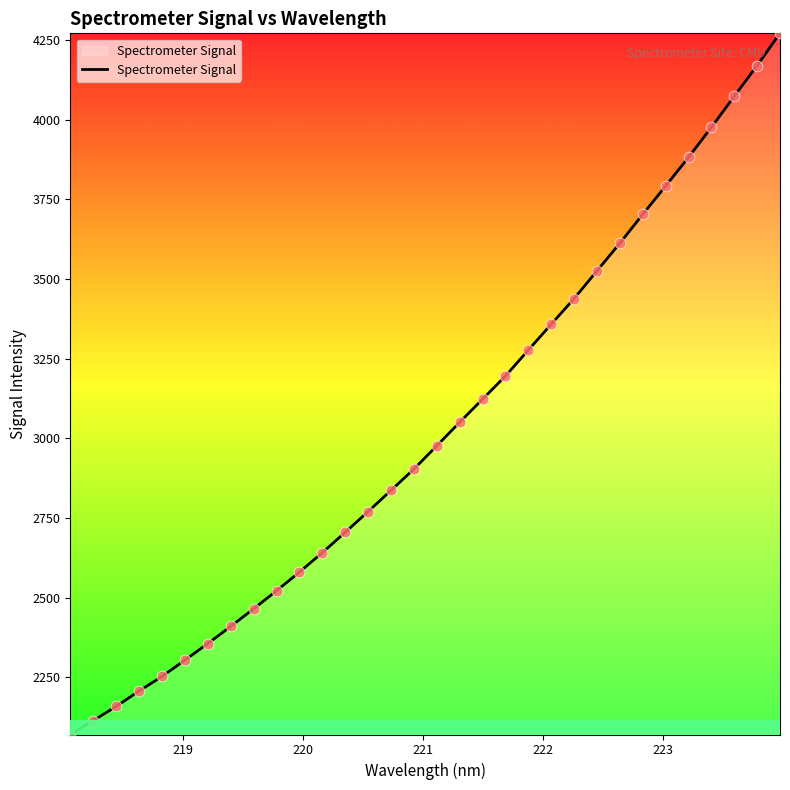

What is the difference between the maximum and minimum values?

2200.5